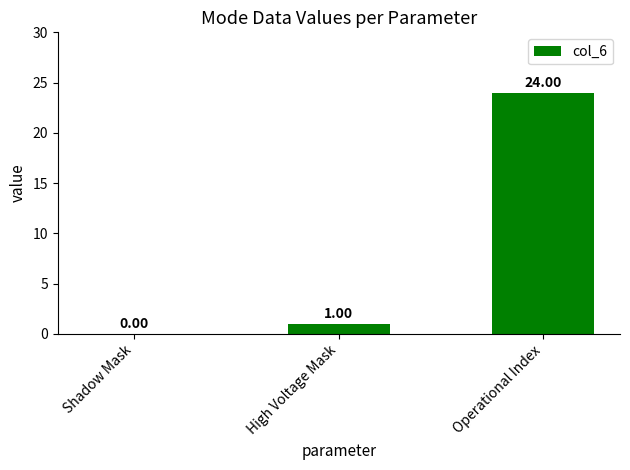

Where is the data nearest to the value 12?

High Voltage Mask